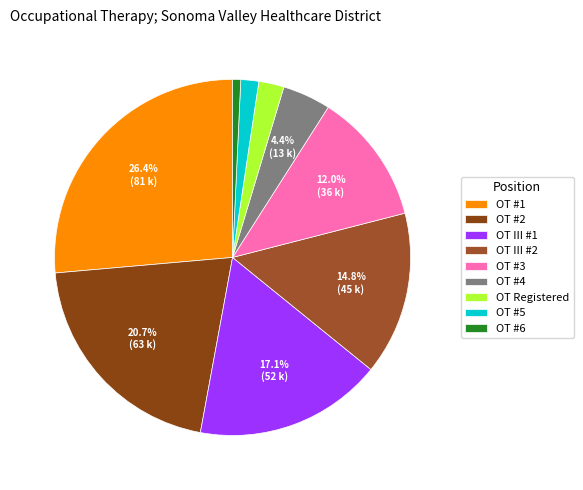

Which category has the smallest portion of the pie?

OT #6